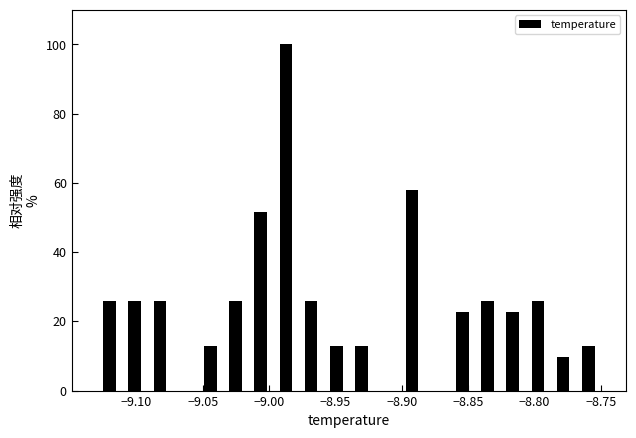

Read against the x-axis, roughly where is the centre of the tallest bar?

-8.985